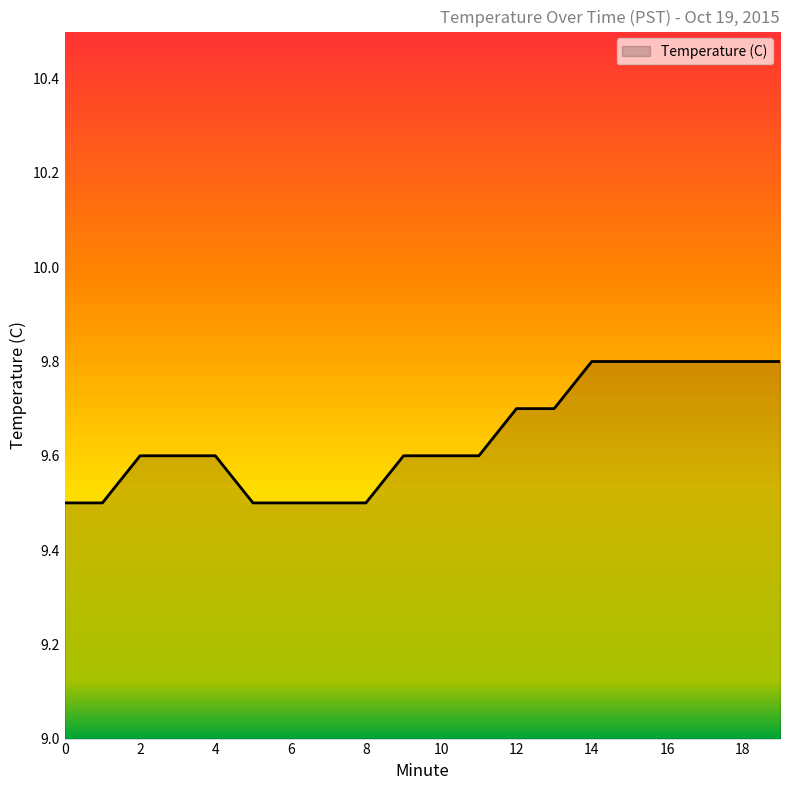

What is the maximum value shown in the chart?

9.8